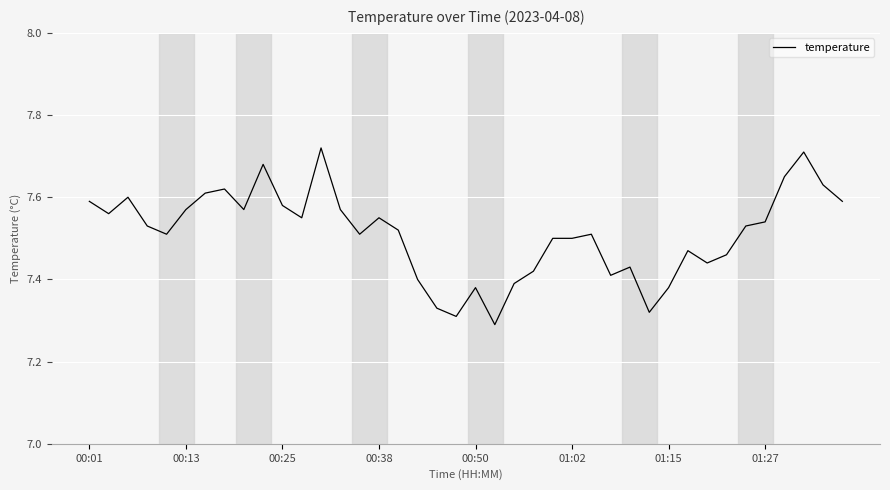

Is this an area chart (filled region under the line)?

No